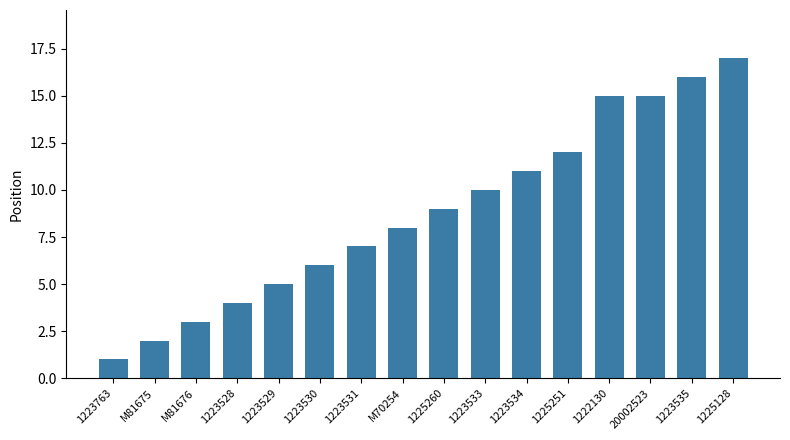

True or false: the data shows 7 at 1225251.

False